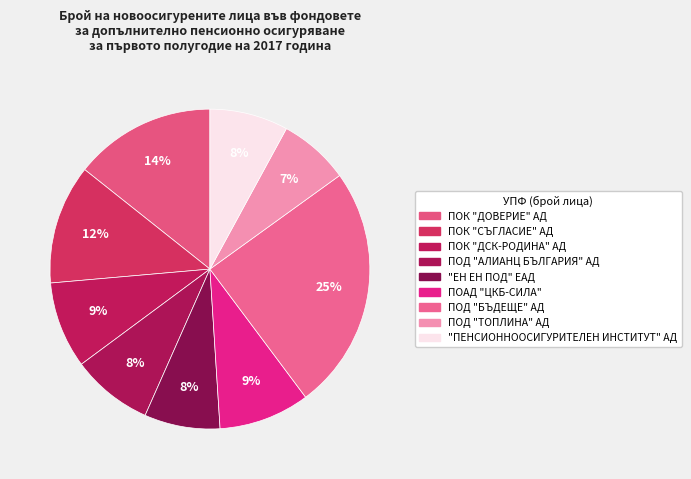

Between ПОК "ДОВЕРИЕ" АД and ПОД "БЪДЕЩЕ" АД, which is larger?

ПОД "БЪДЕЩЕ" АД